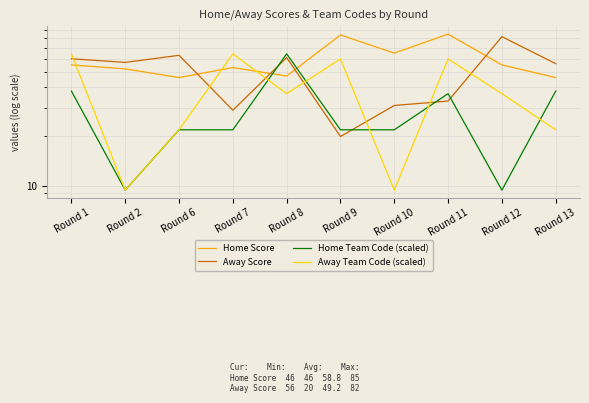

At which label does Home Score first exceed 55?

Round 9